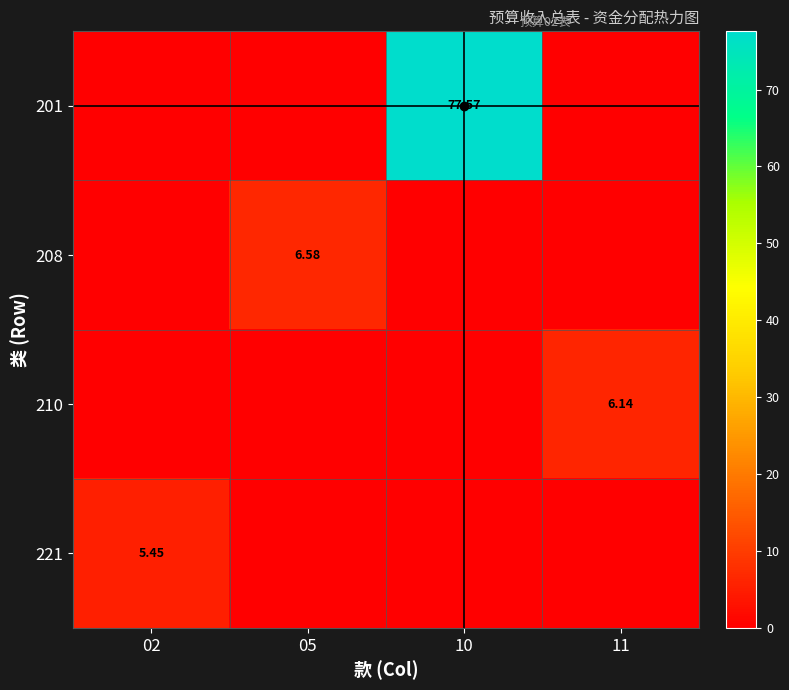

At 02, list the series in order from smallest to largest.

201, 208, 210, 221